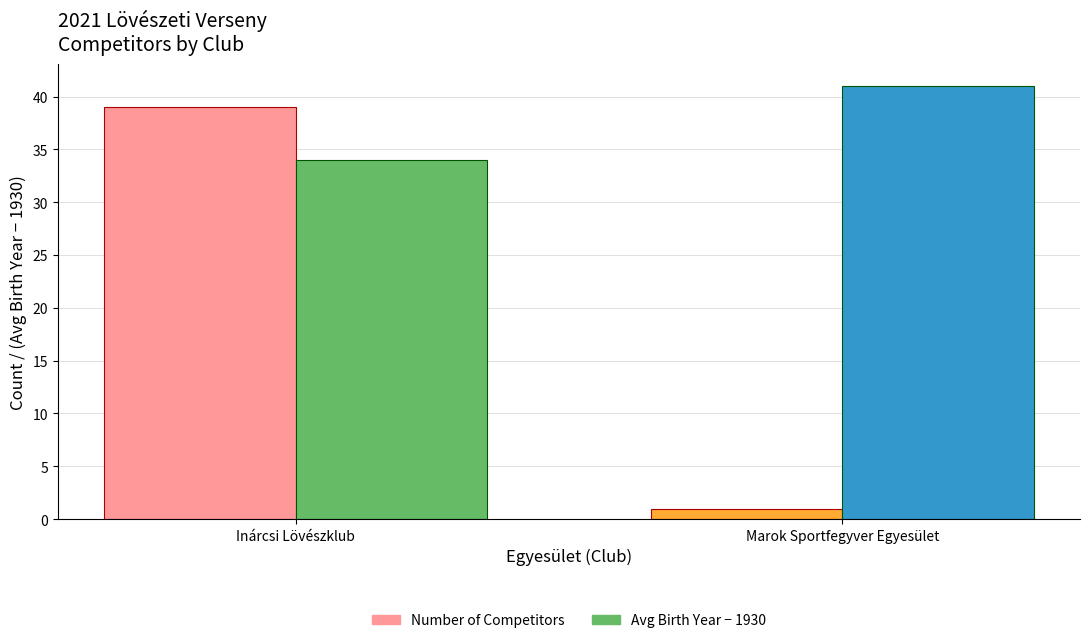

How many categories are shown in the chart?

2